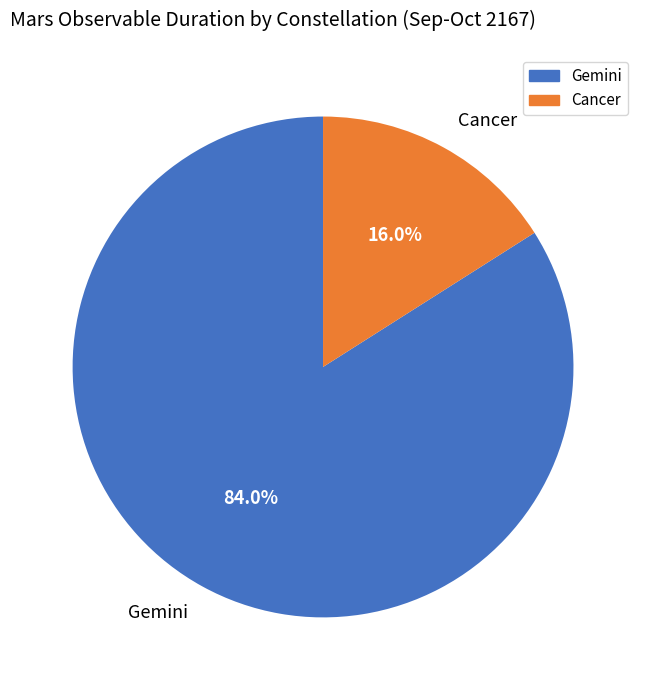

How many slices are in this pie chart?

2